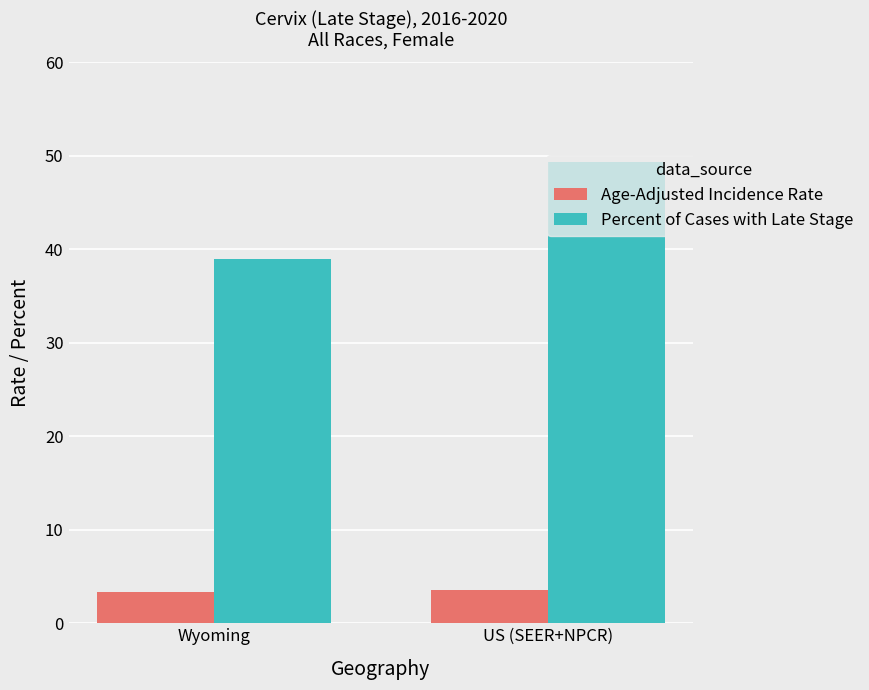

Reading right to left, what are all the values shown in this chart?

Age-Adjusted Incidence Rate: US (SEER+NPCR)=3.6	Wyoming=3.3
Percent of Cases with Late Stage: US (SEER+NPCR)=49.3	Wyoming=38.9